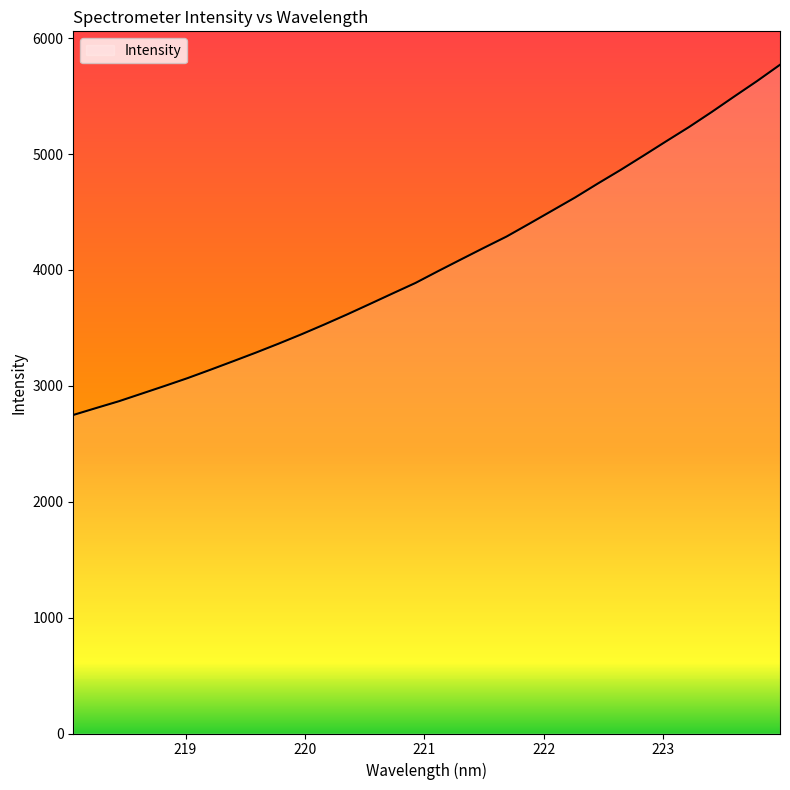

What is the smallest value displayed?

2748.6